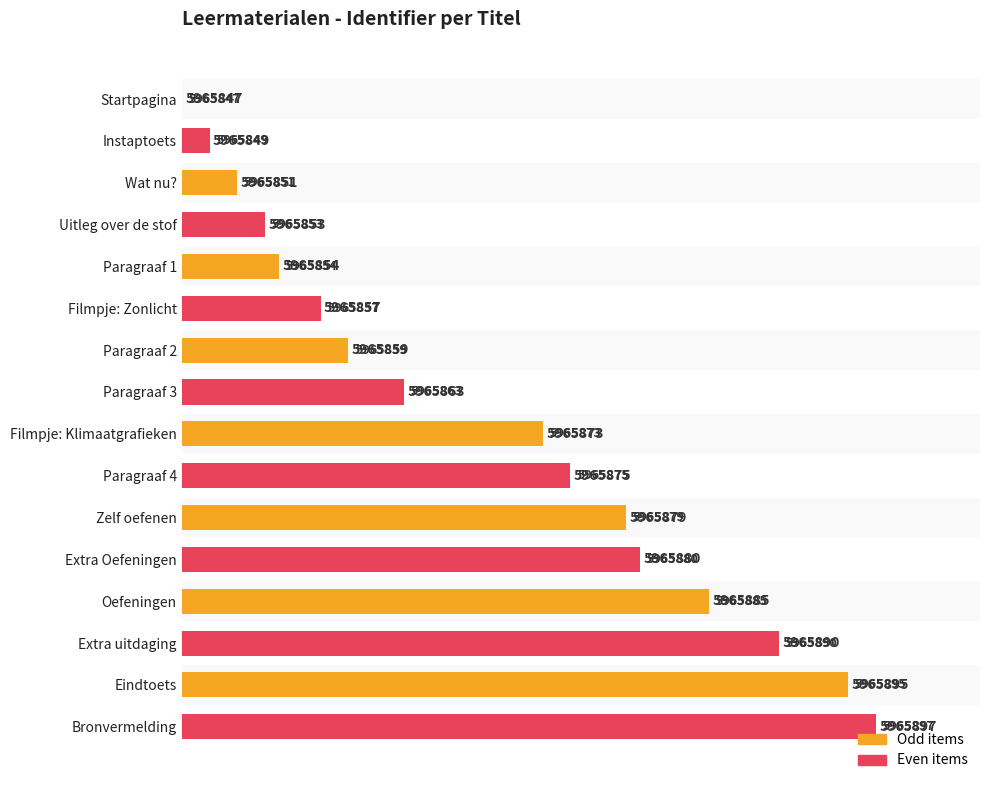

Is it true that the value at Eindtoets is 96.0?

True